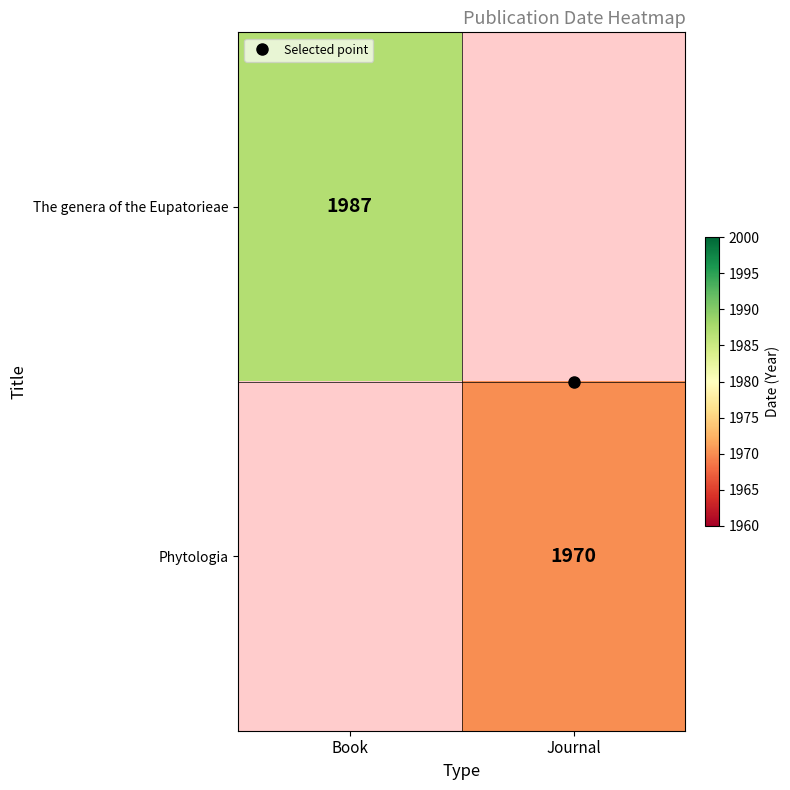

How many values in Phytologia are above zero?

1